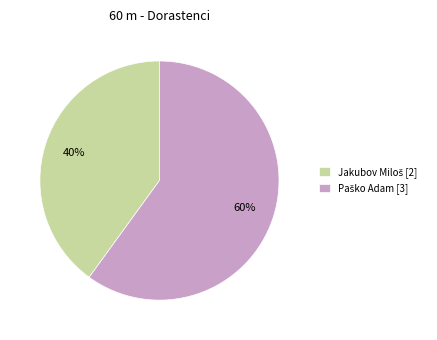

To the nearest percent, what is the difference between the largest and smallest slice percentages?

20%